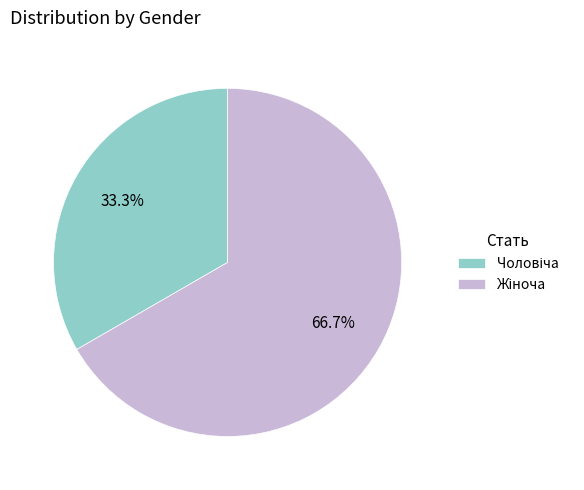

Does any single category account for the majority?

Yes